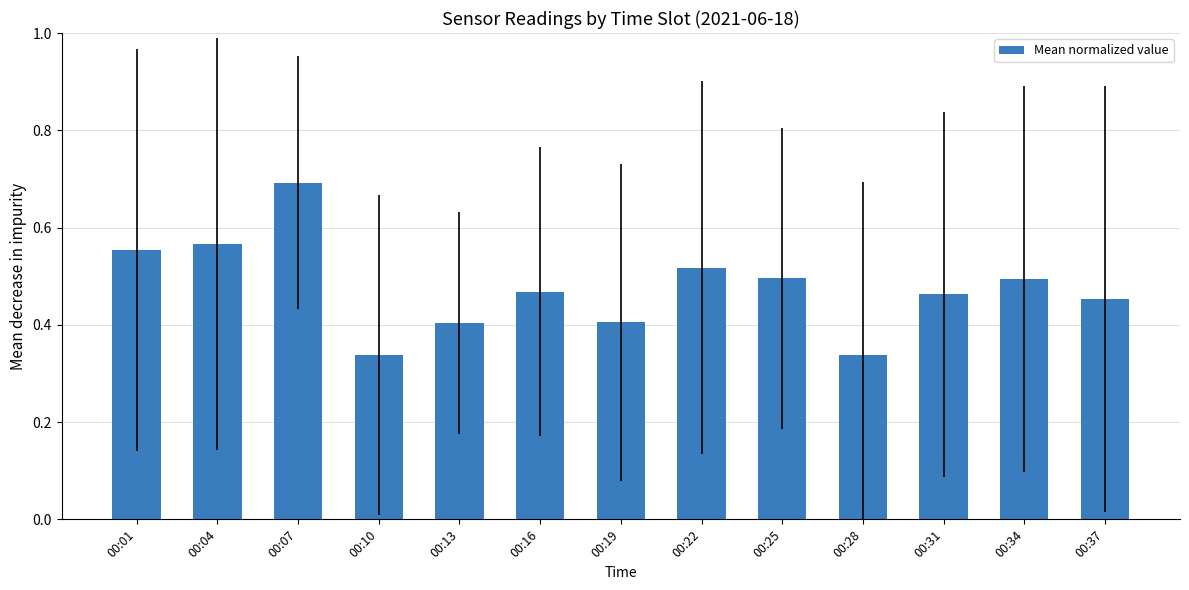

What is the maximum value shown in the chart?

0.7